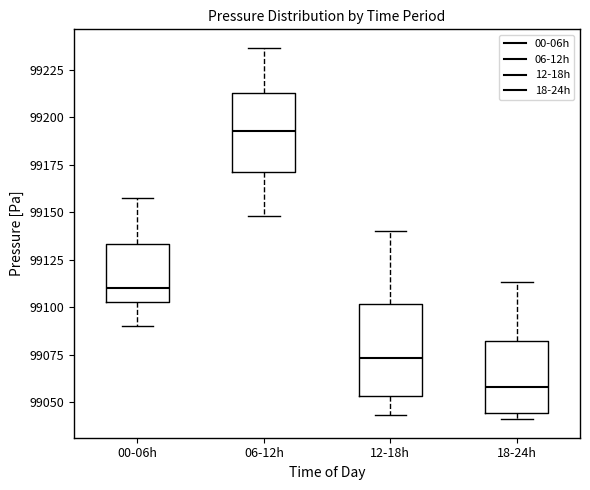

Which box's median line is the lowest?

18-24h